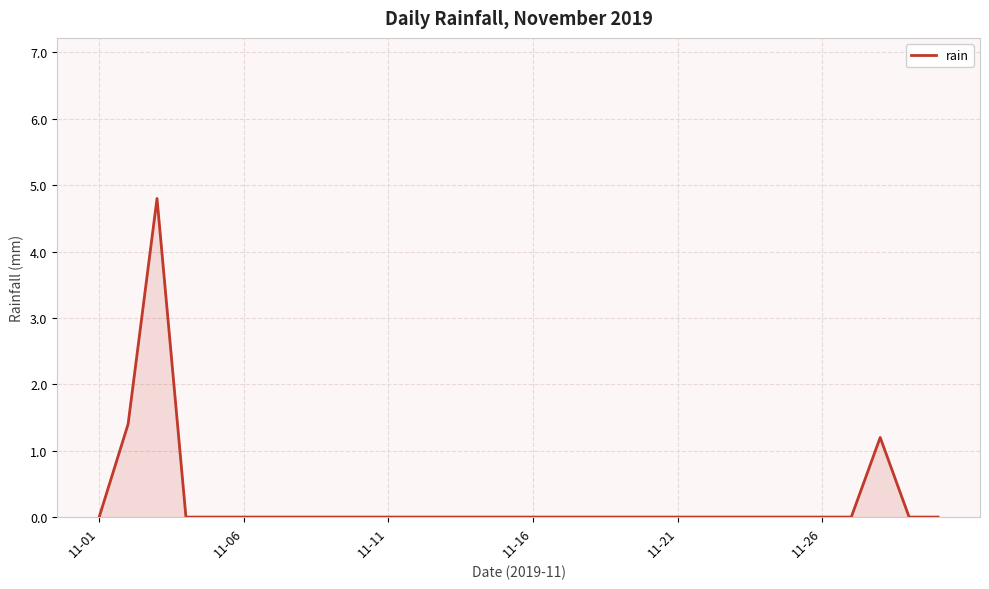

Does the chart have visible grid lines?

Yes